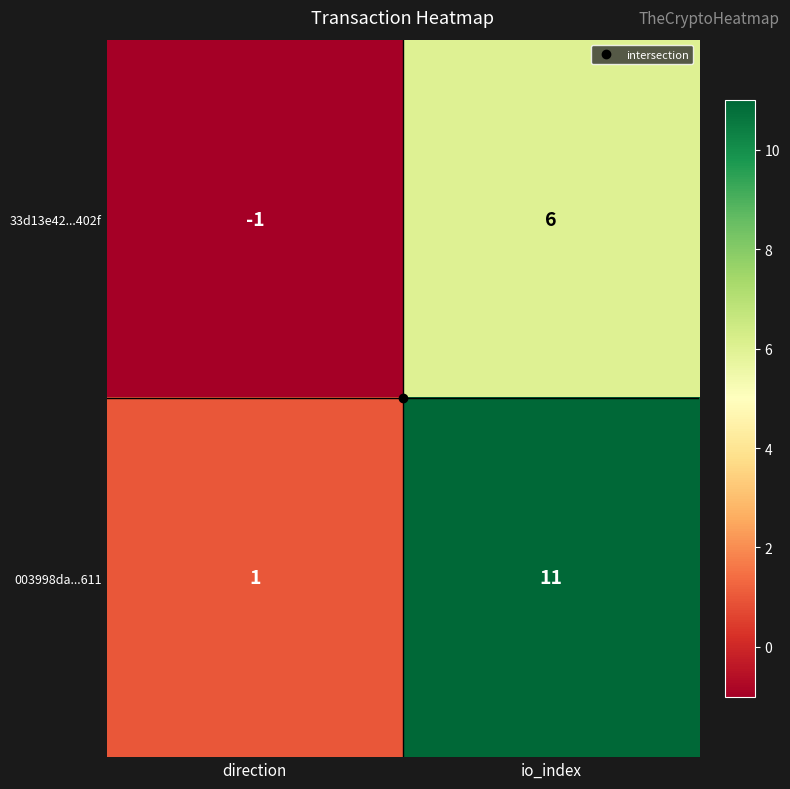

Rank the series by their average value, from lowest to highest.

33d13e42...402f, 003998da...611